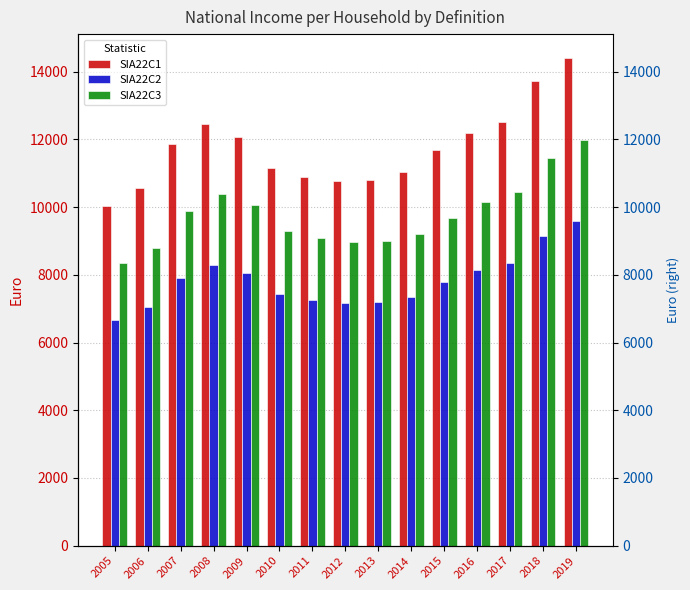

What is the total value across all series at 2013?

26975